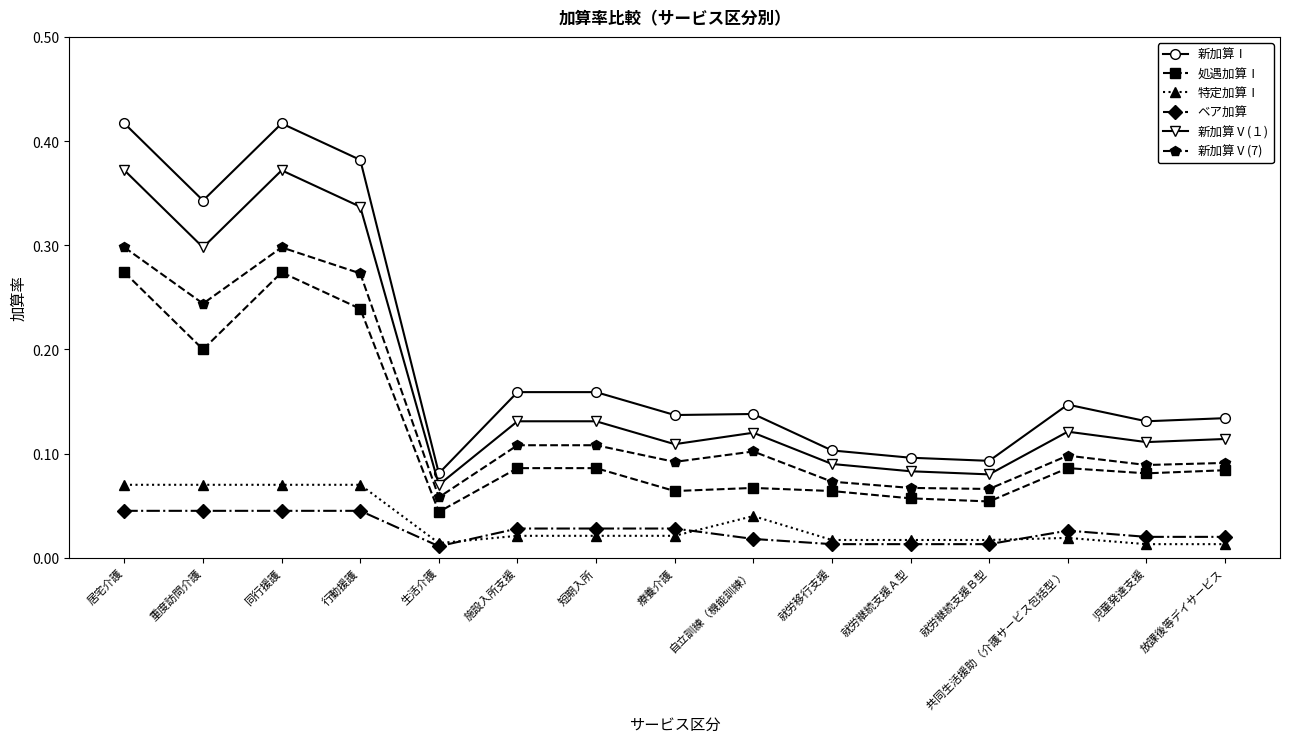

Does the chart display data point markers on the line(s)?

Yes